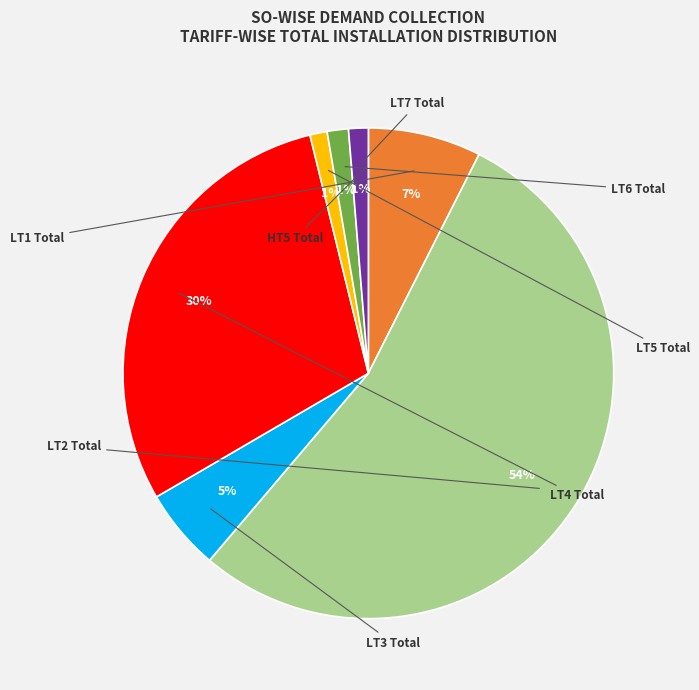

Is there a majority slice in this chart?

Yes